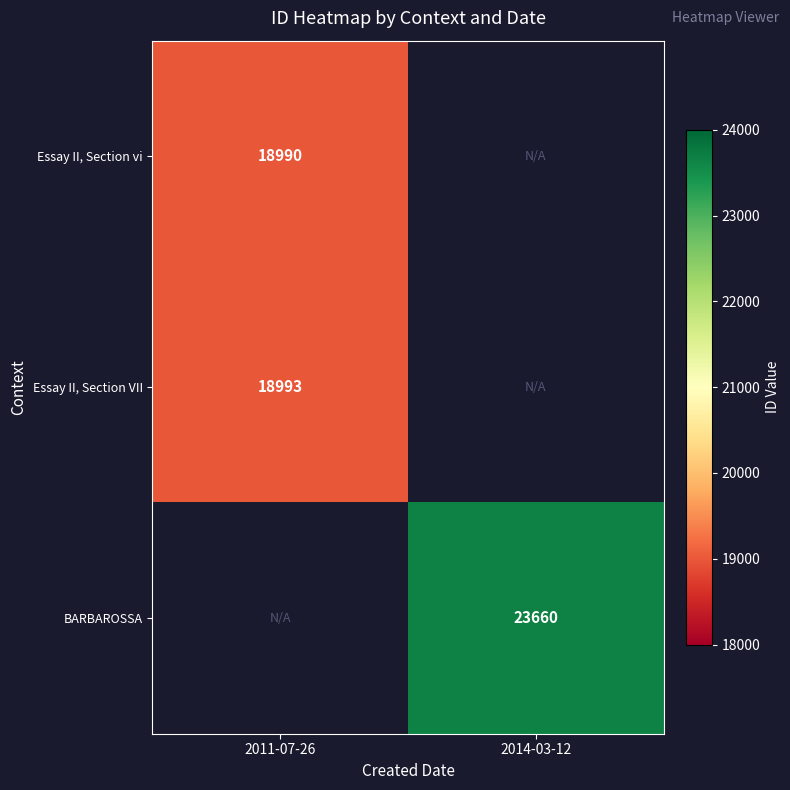

How many data points does each series have?

2